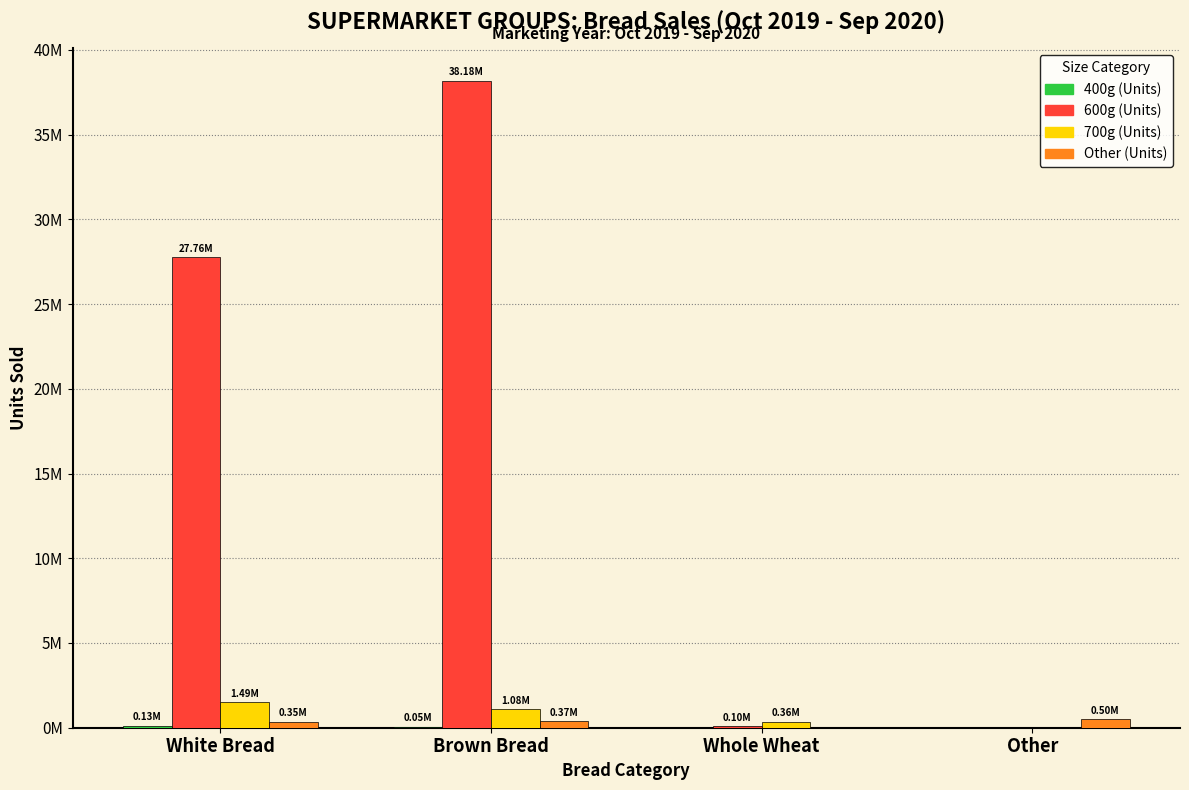

At Brown Bread, list the series in order from smallest to largest.

400g (Units), Other (Units), 700g (Units), 600g (Units)